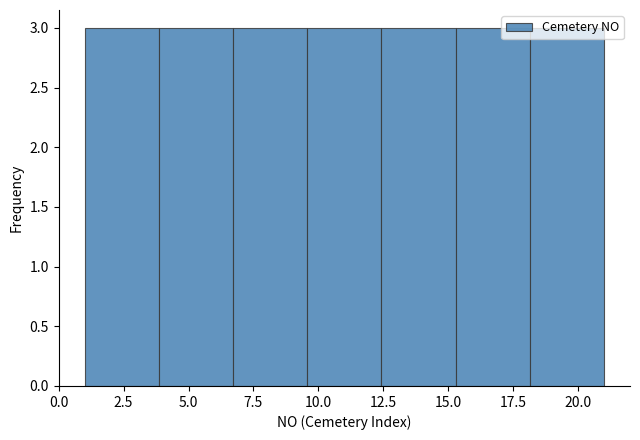

Reading left to right, transcribe this chart: for each bar, give the range it covers on the x-axis and its height. Neither the bar edges nor the heights are printed on the chart, so give them approximately, as read against the axes.

1.0 to 4.0: 3
4.0 to 6.5: 3
6.5 to 9.5: 3
9.5 to 12.5: 3
12.5 to 15.5: 3
15.5 to 18.0: 3
18.0 to 21.0: 3